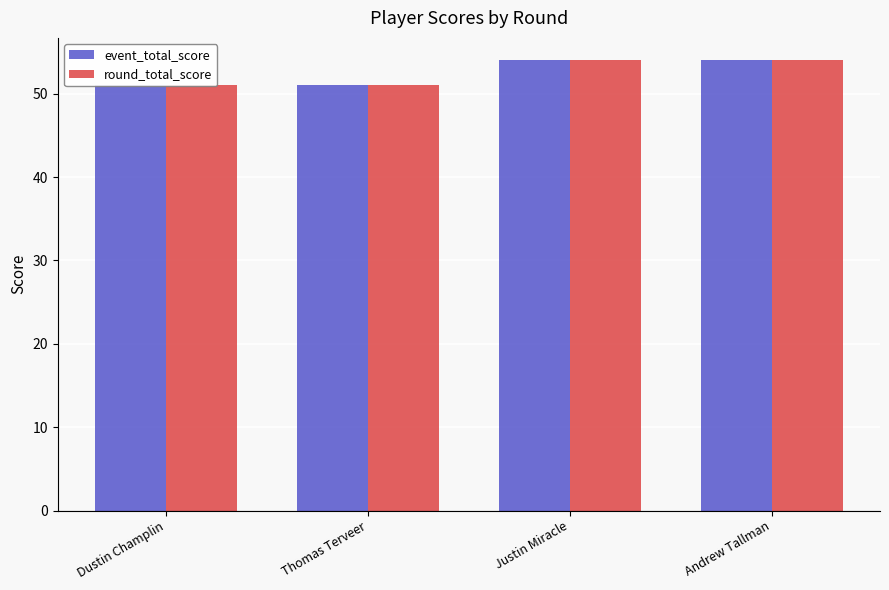

What is the difference between the event_total_score values at Thomas Terveer and Andrew Tallman?

3